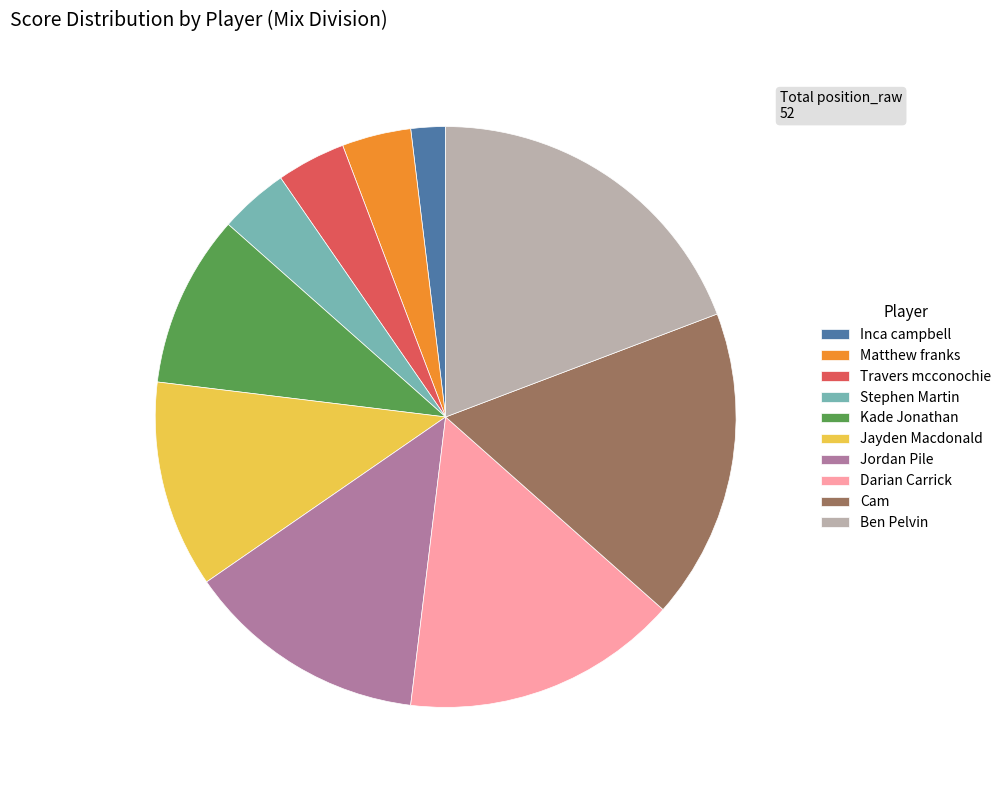

Combined, do Cam and Inca campbell account for over 50%?

No